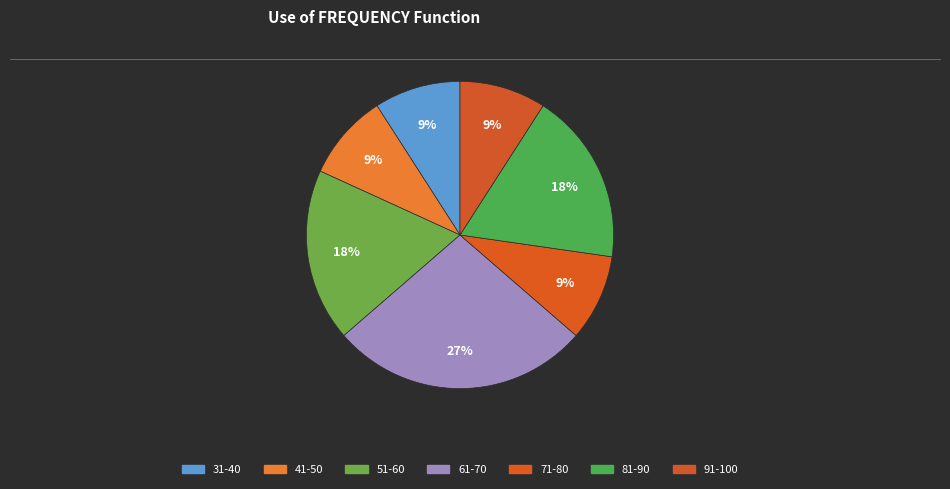

Which has a higher value, 81-90 or 31-40?

81-90